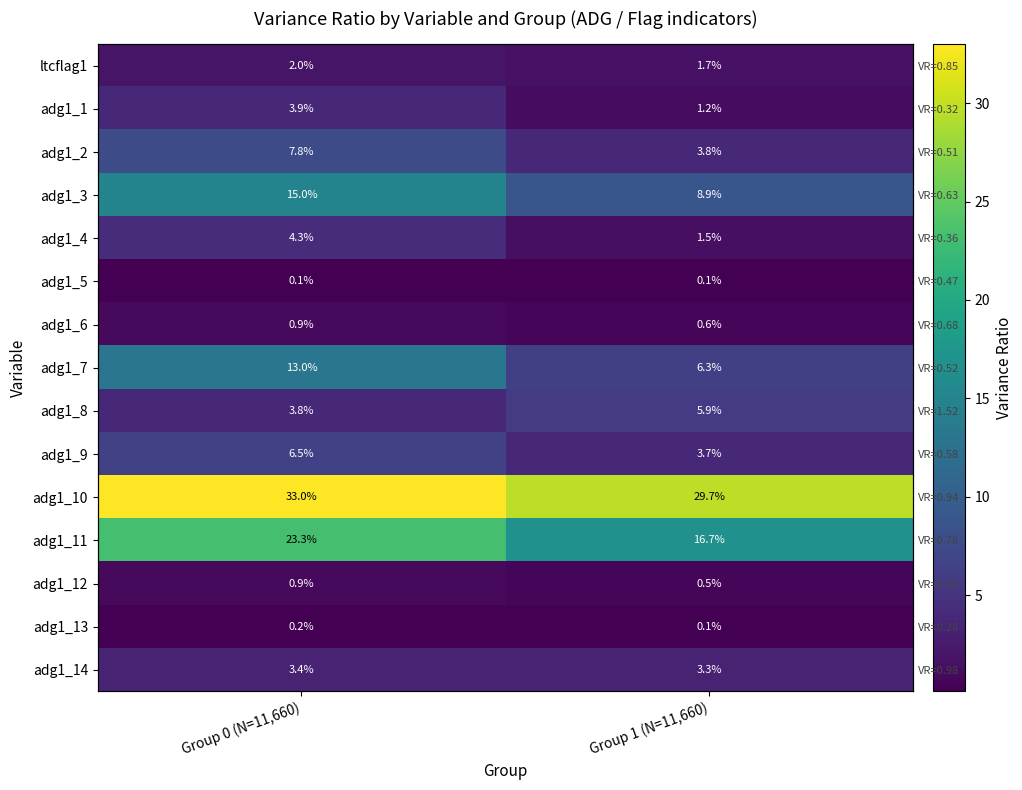

The value of adg1_13 at Group 0 (N=11,660) is 0.3. True or false?

False